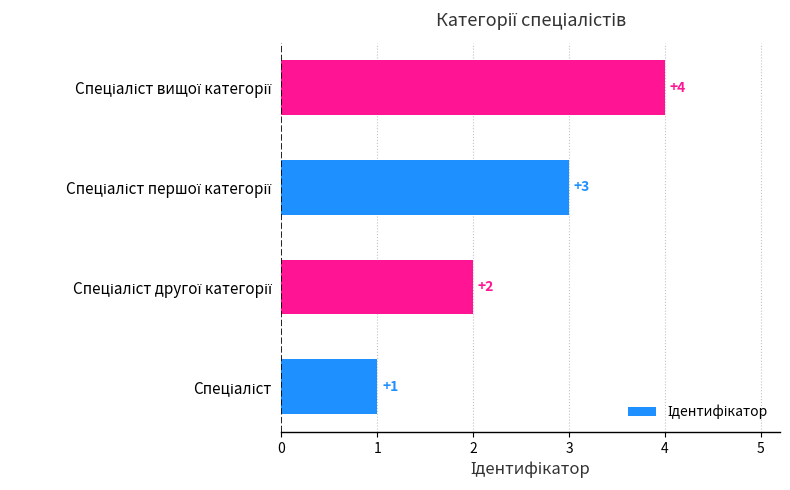

How many values are between 2 and 4?

3